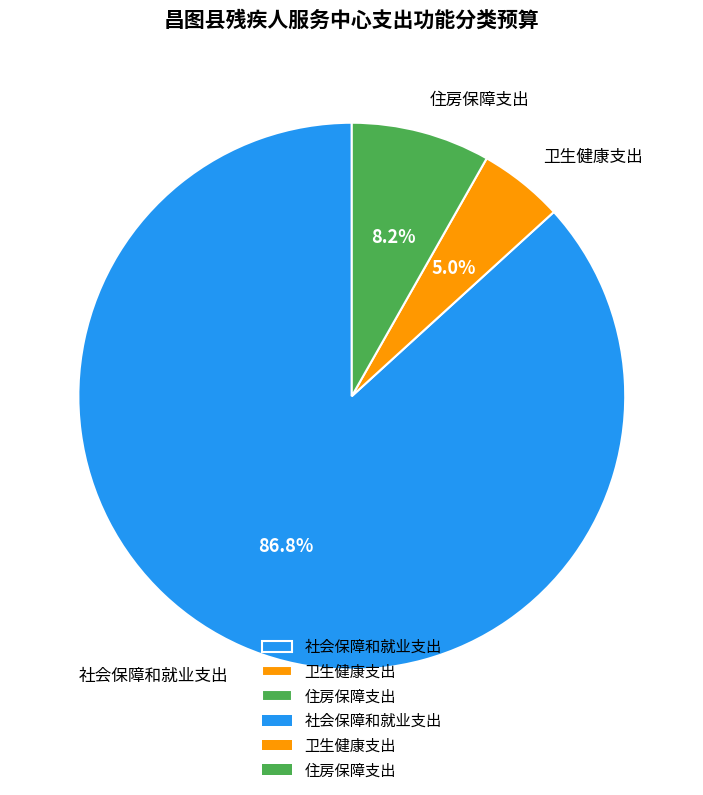

True or false: 社会保障和就业支出 accounts for 87% of the total.

True